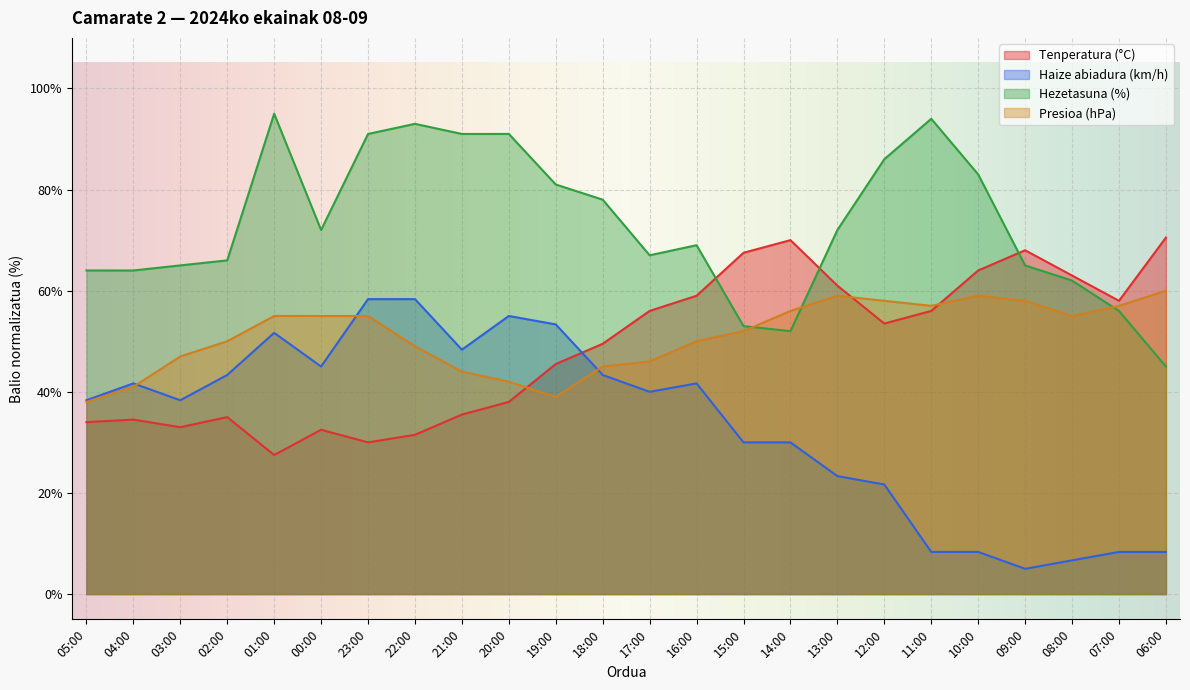

What is the sum of the Presioa (hPa) values at 18:00 and 07:00?

102.0